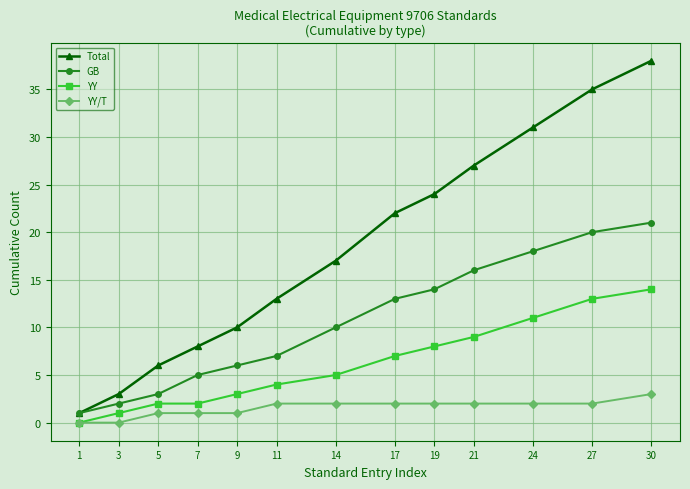

Which series changed the most between 1 and 17?

Total